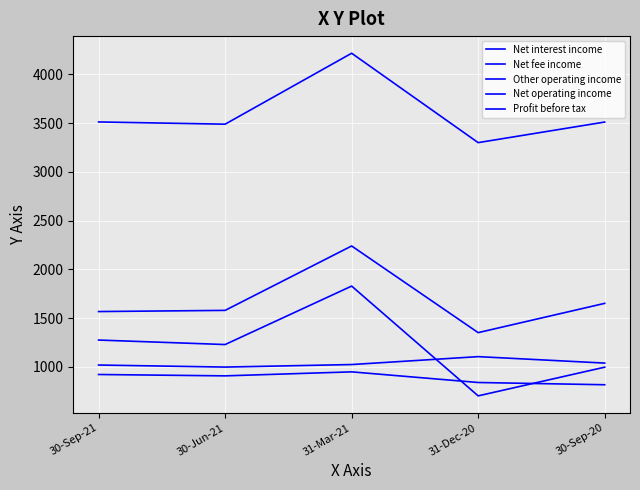

Rank the series at 30-Jun-21 from lowest to highest value.

Net fee income, Net interest income, Profit before tax, Other operating income, Net operating income